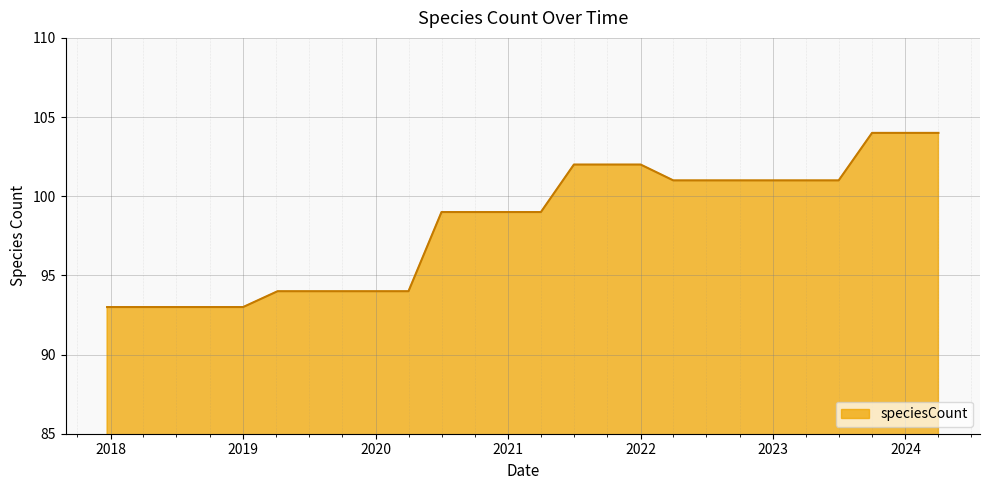

What is the greatest value displayed?

104